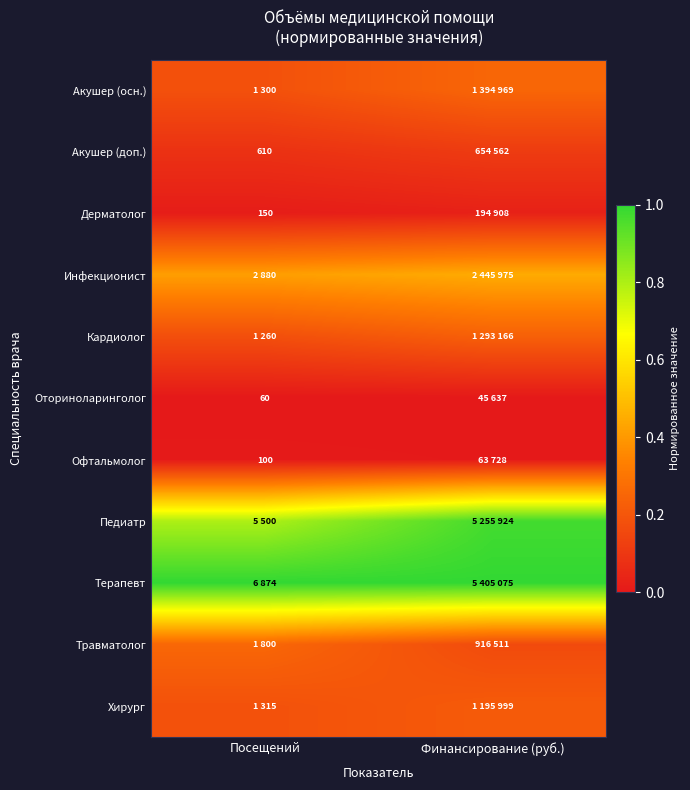

What is the maximum value shown in the chart?

1.0